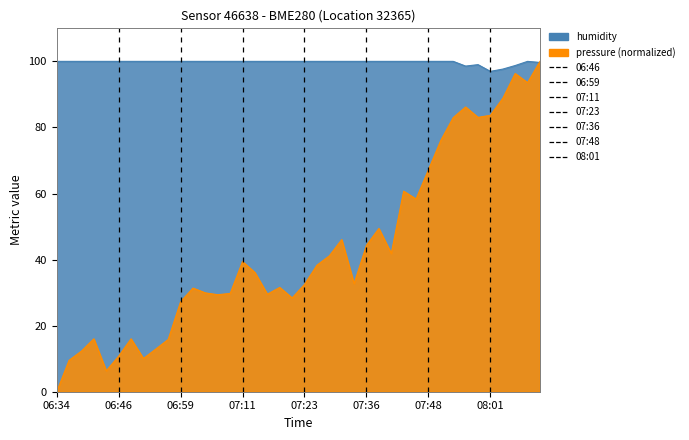

The value of pressure at 07:56 is 38.3. True or false?

False